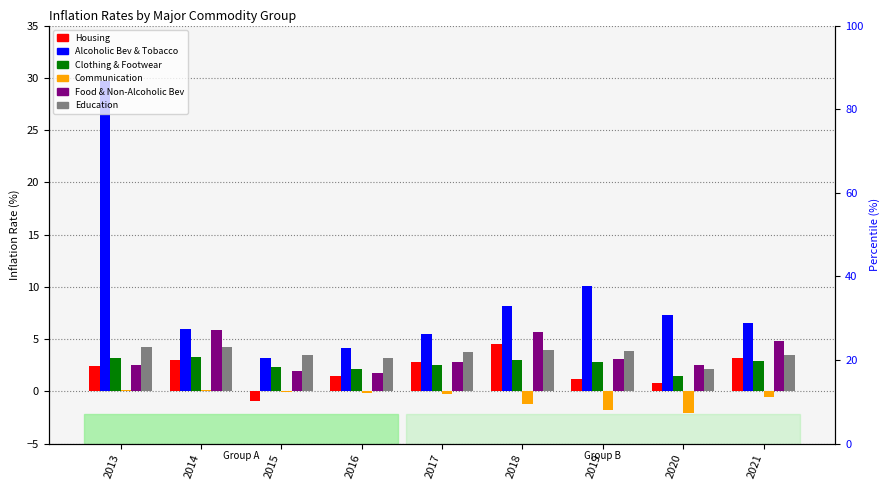

What is the value of the Alcoholic Bev & Tobacco bar at the 6th from the left?

8.2